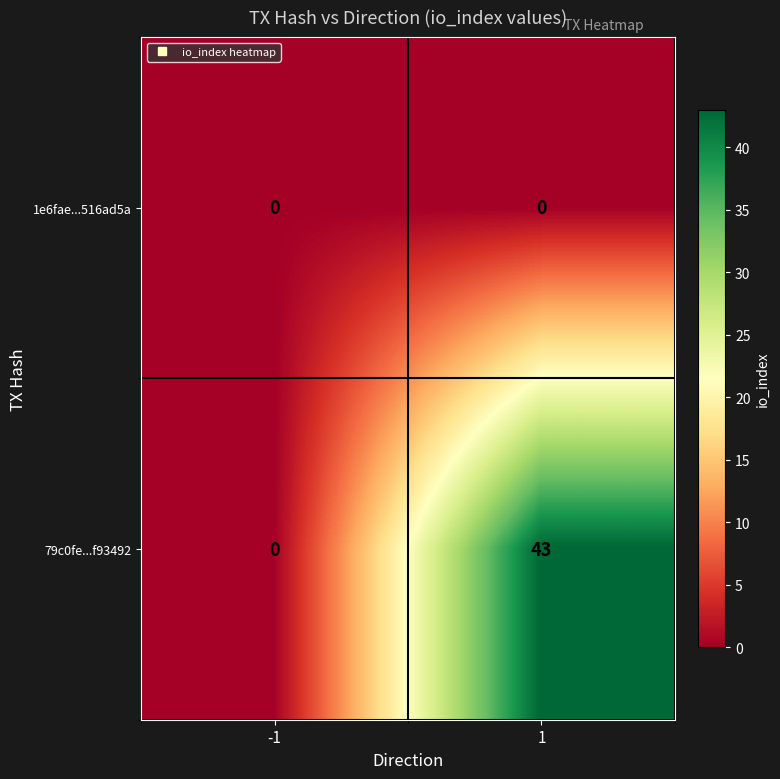

What is the sum of the 79c0fe...f93492 values at 1 and -1?

43